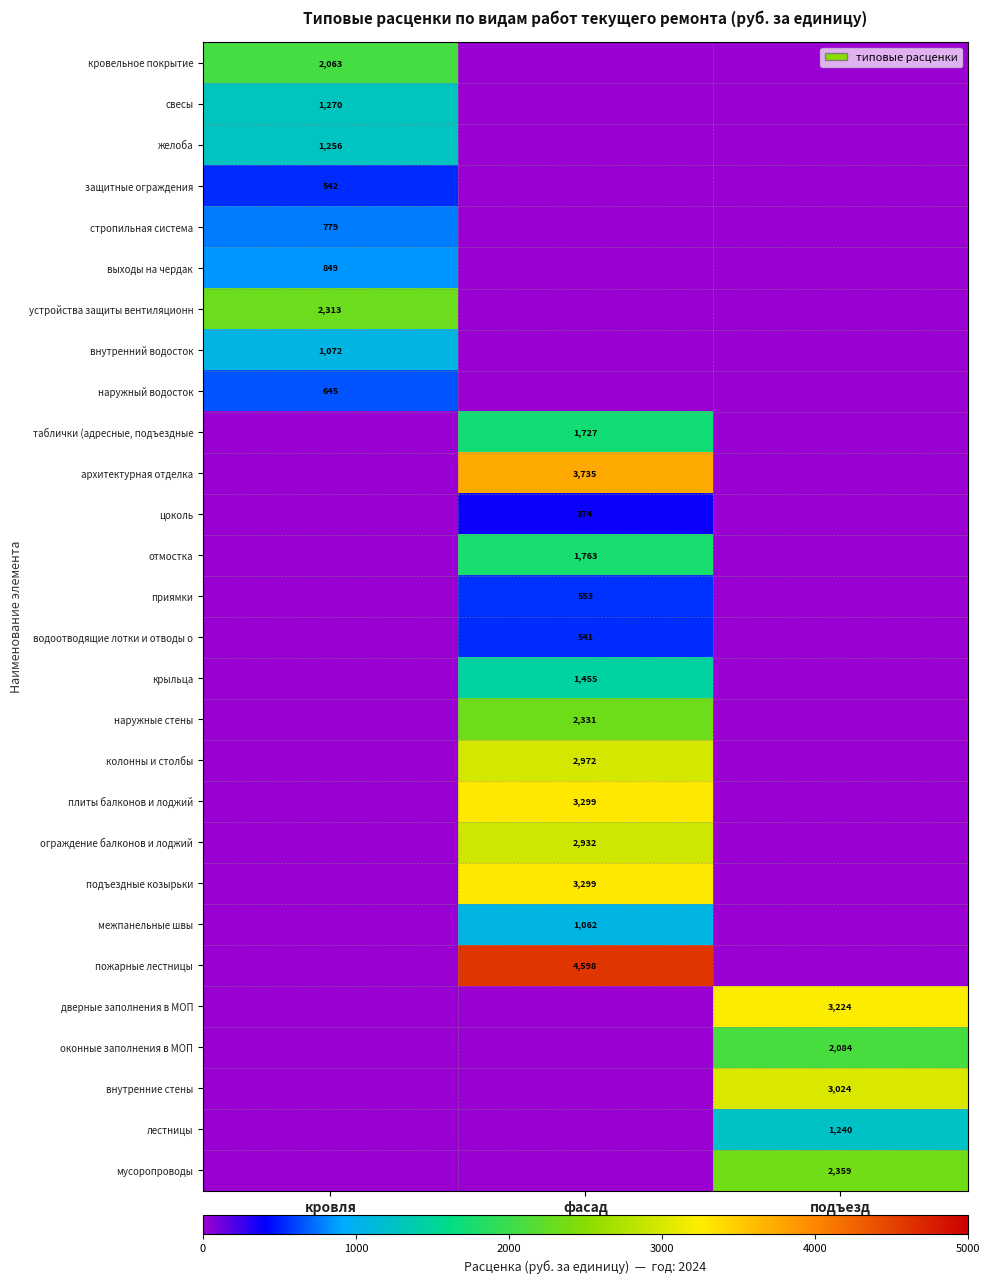

Is the value of оконные заполнения в МОП at подъезд greater than the value of выходы на чердак at кровля?

Yes